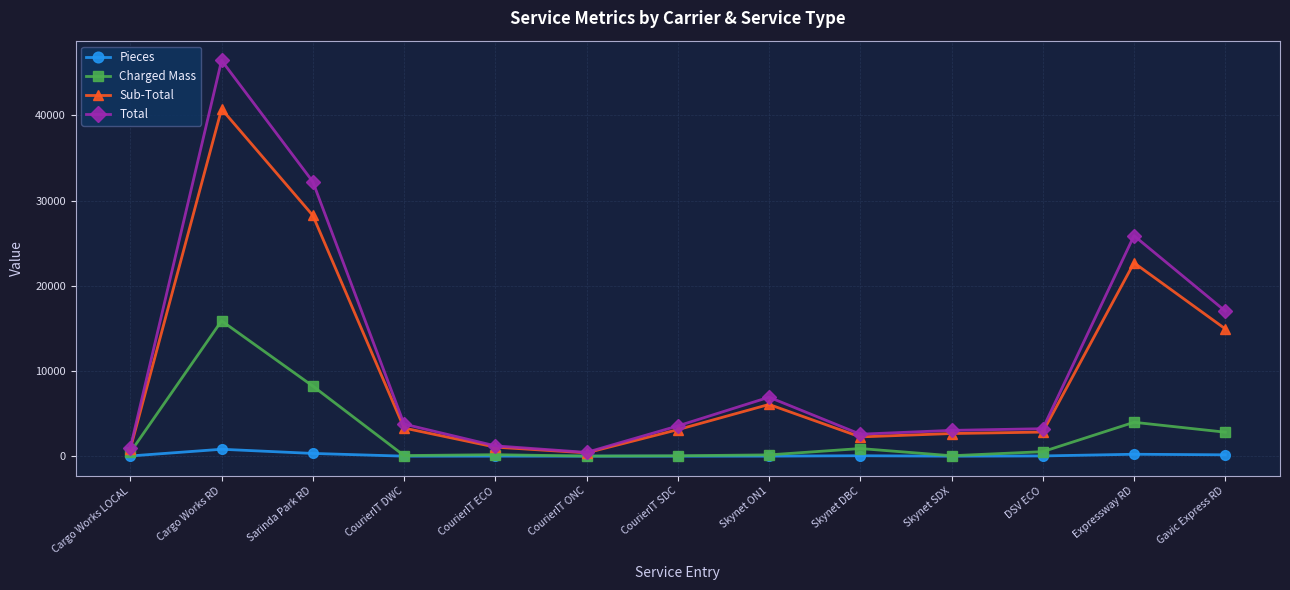

What is the sum of the Total values at Expressway RD and CourierIT SDC?

29418.5